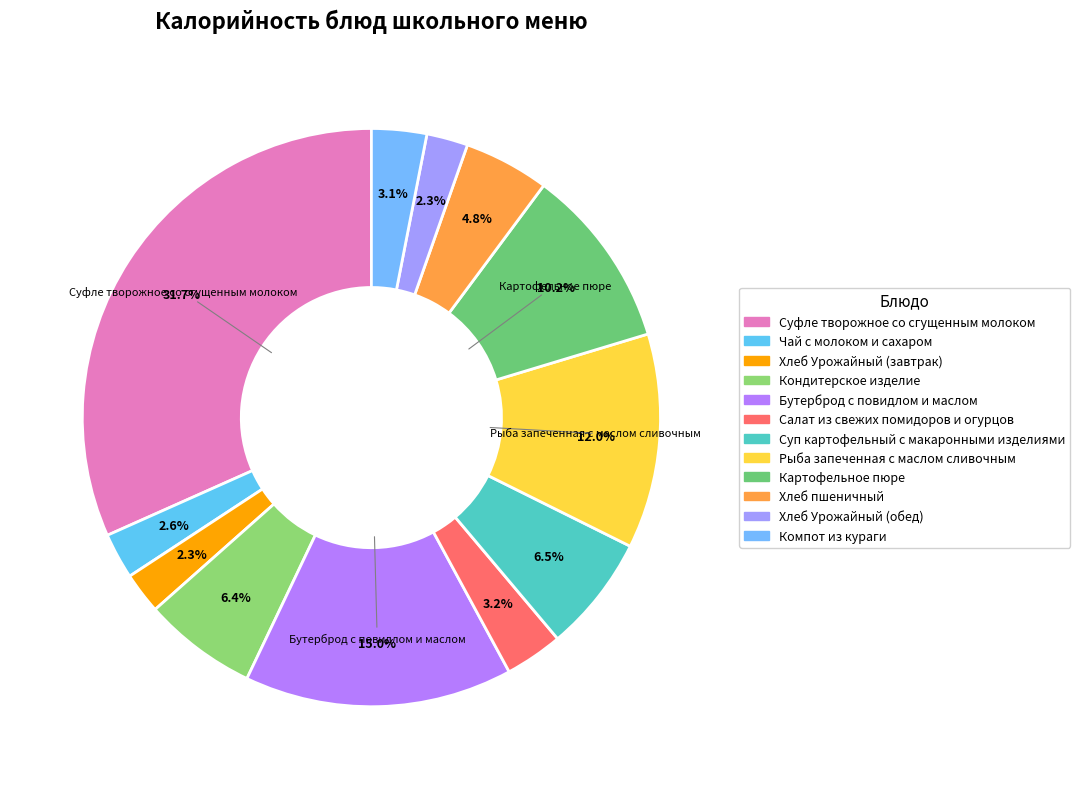

Does Компот из кураги represent more than half of the total?

No